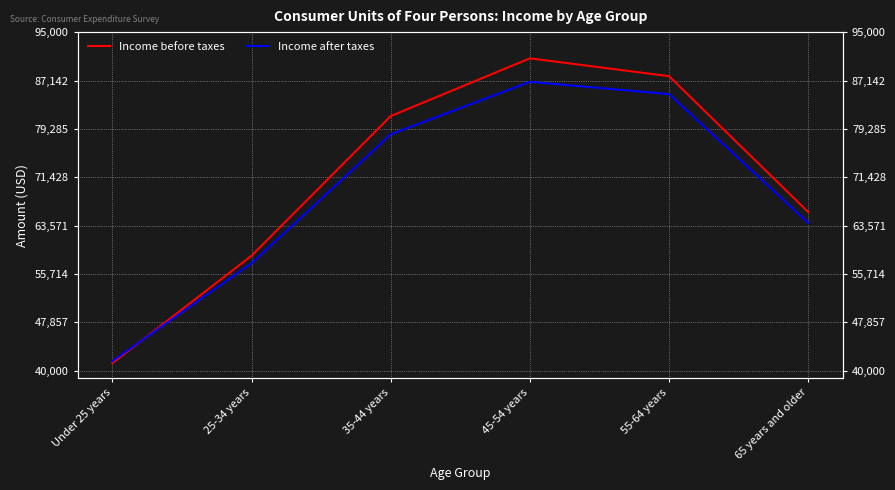

How many data points does each series have?

6